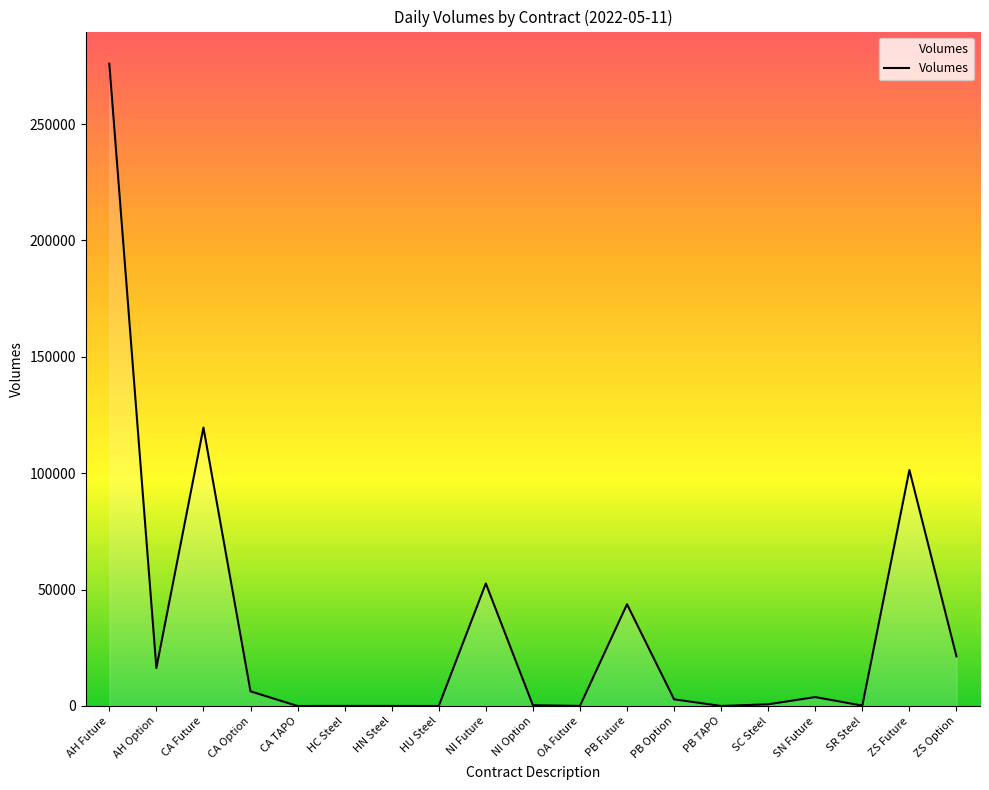

What is the difference between the values at SR Steel and NI Future?

52471